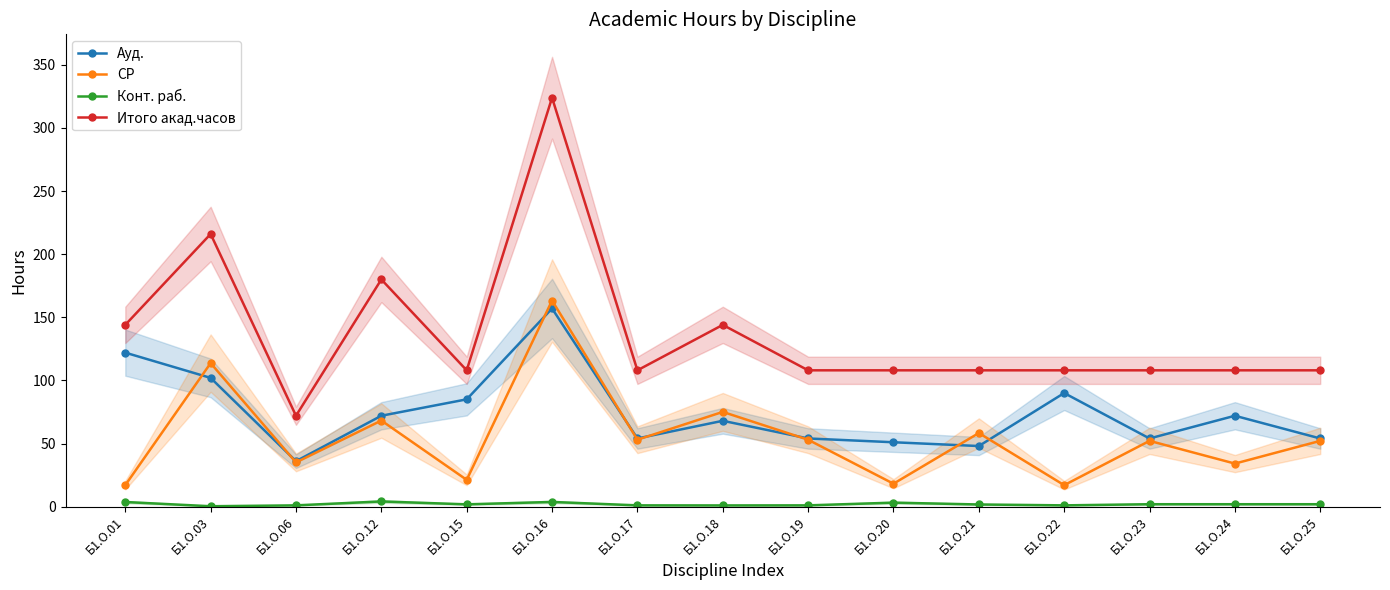

Which series has the largest range (max minus min)?

Итого акад.часов